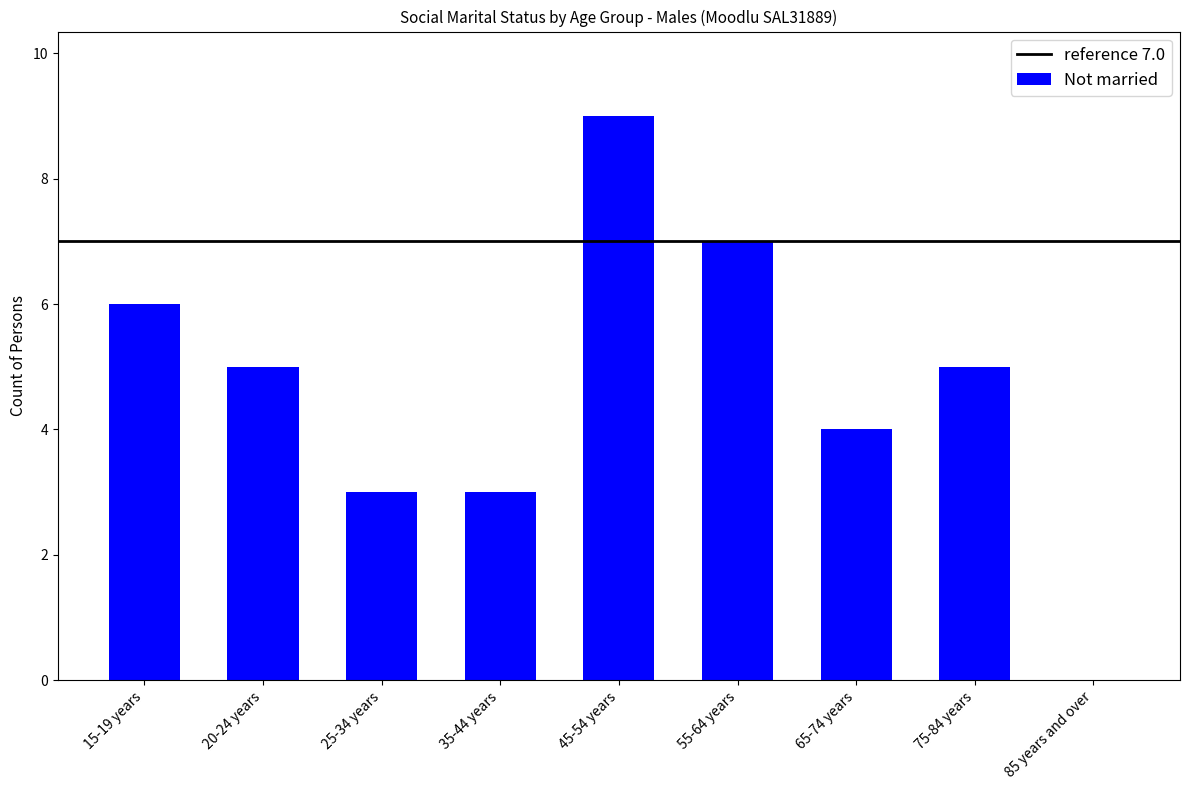

True or false: the data shows 5 at 55-64 years.

False